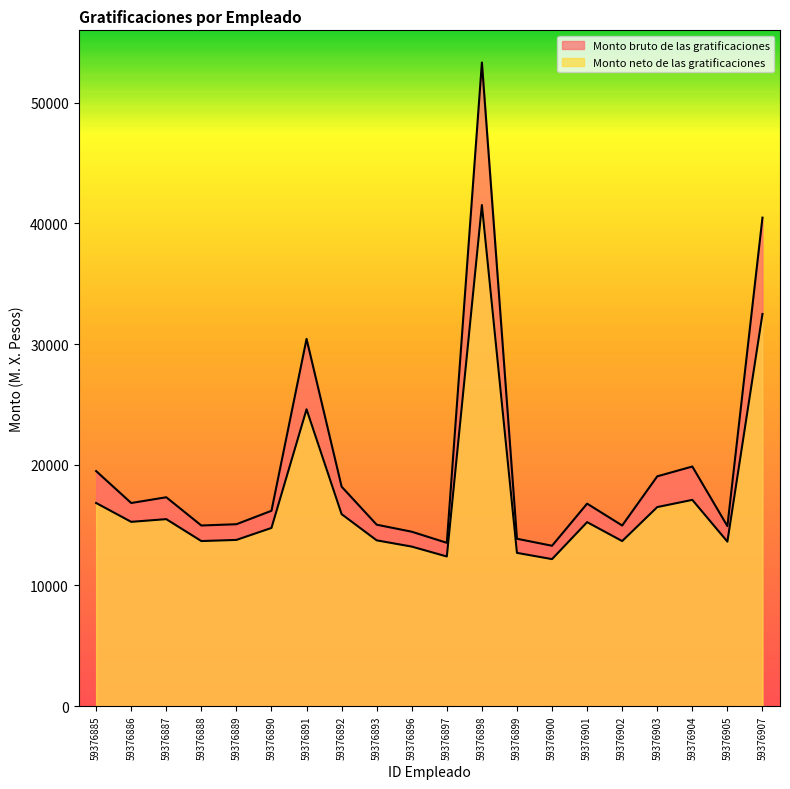

What is the greatest value displayed?

53331.0